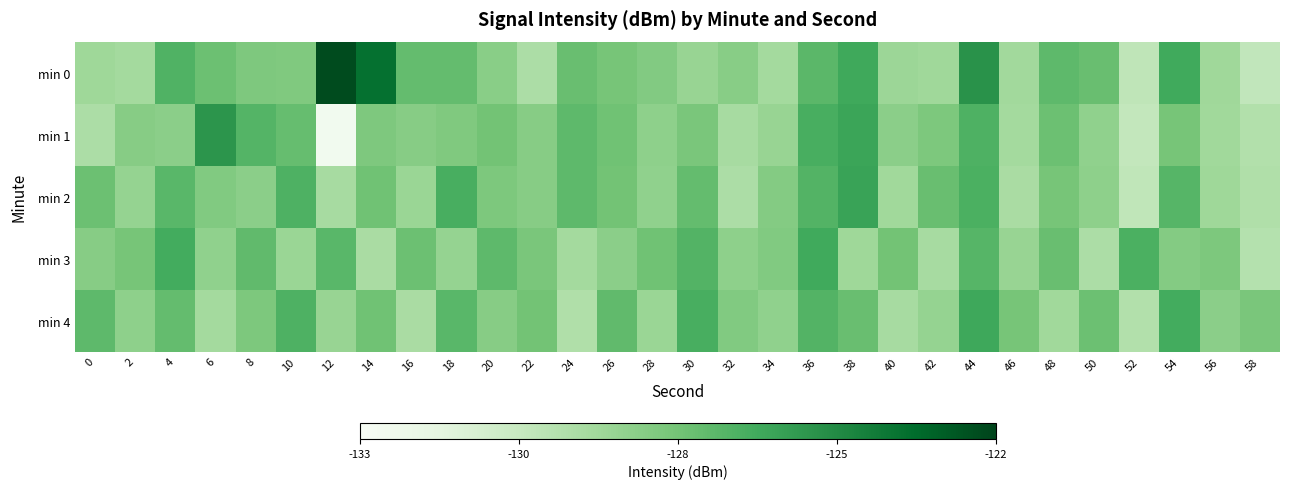

What is the greatest value displayed?

-122.3